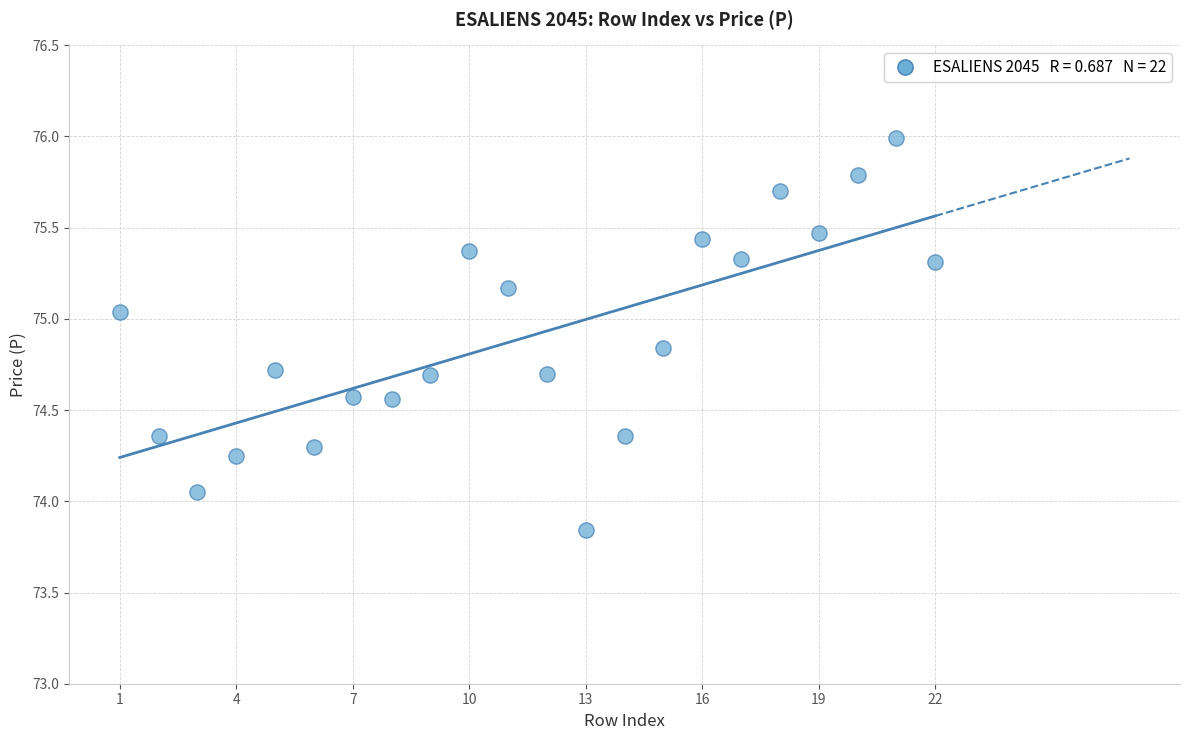

What is the range of X values (max minus min)?

21.0